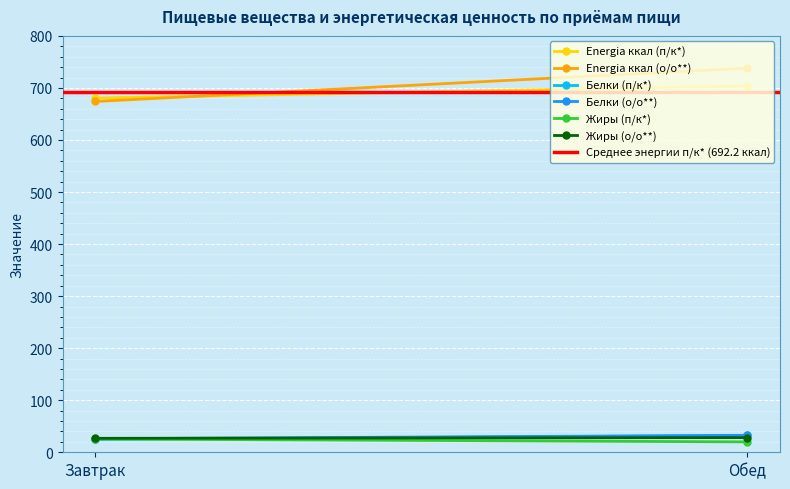

List the series in order of their peak value, lowest first.

Жиры (п/к*), Жиры (о/о**), Белки (п/к*), Белки (о/о**), Energia ккал (п/к*), Energia ккал (о/о**)